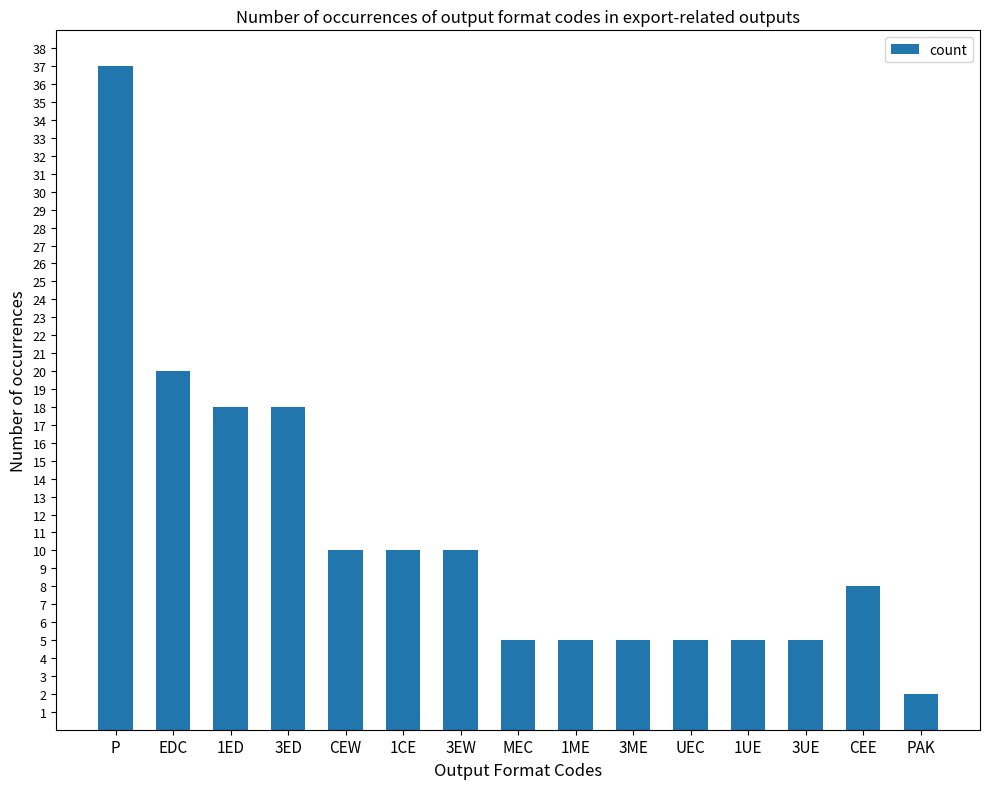

The value at P is 18. True or false?

False